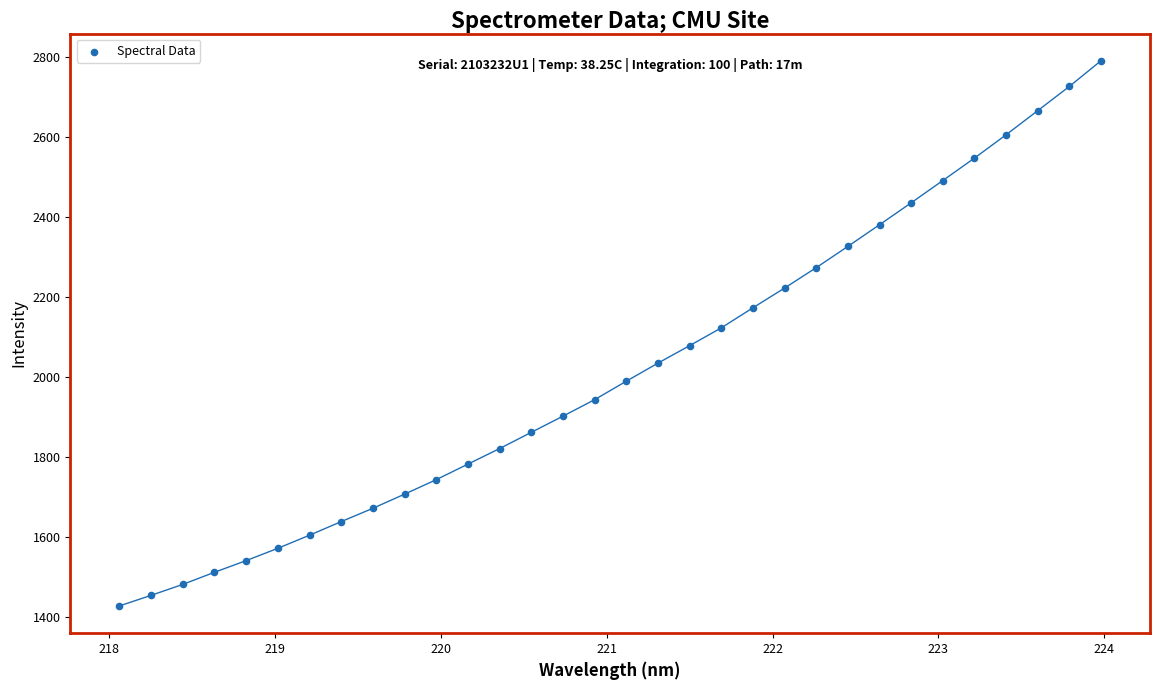

What is the range of Y values (max minus min)?

1363.5